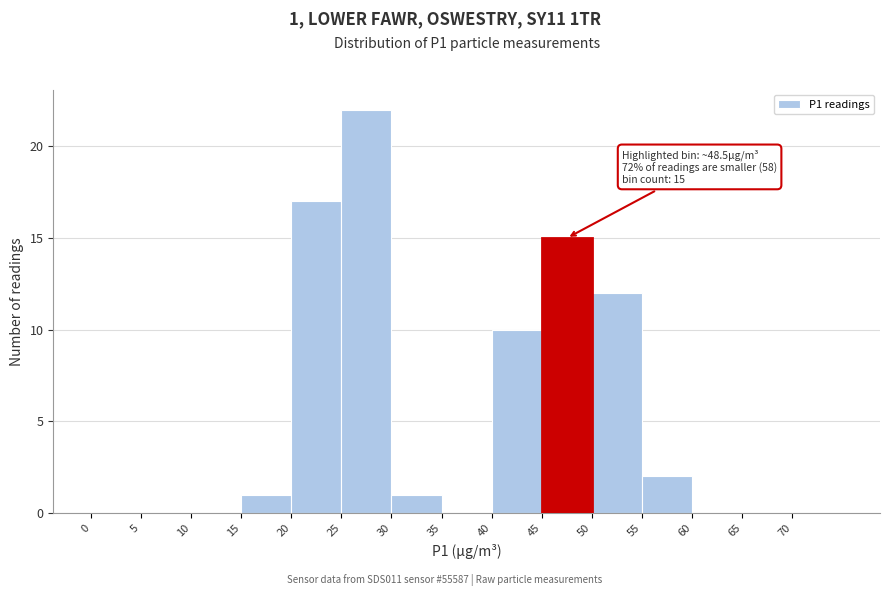

Which range on the x-axis has the tallest bar?

25 to 30